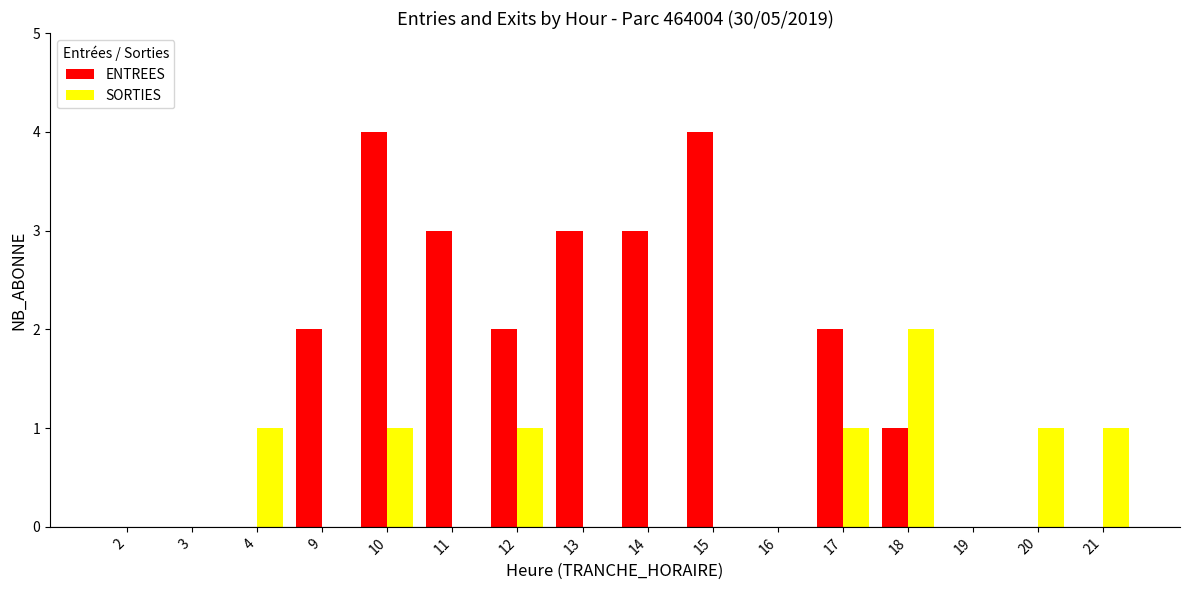

Which series has the largest range (max minus min)?

ENTREES